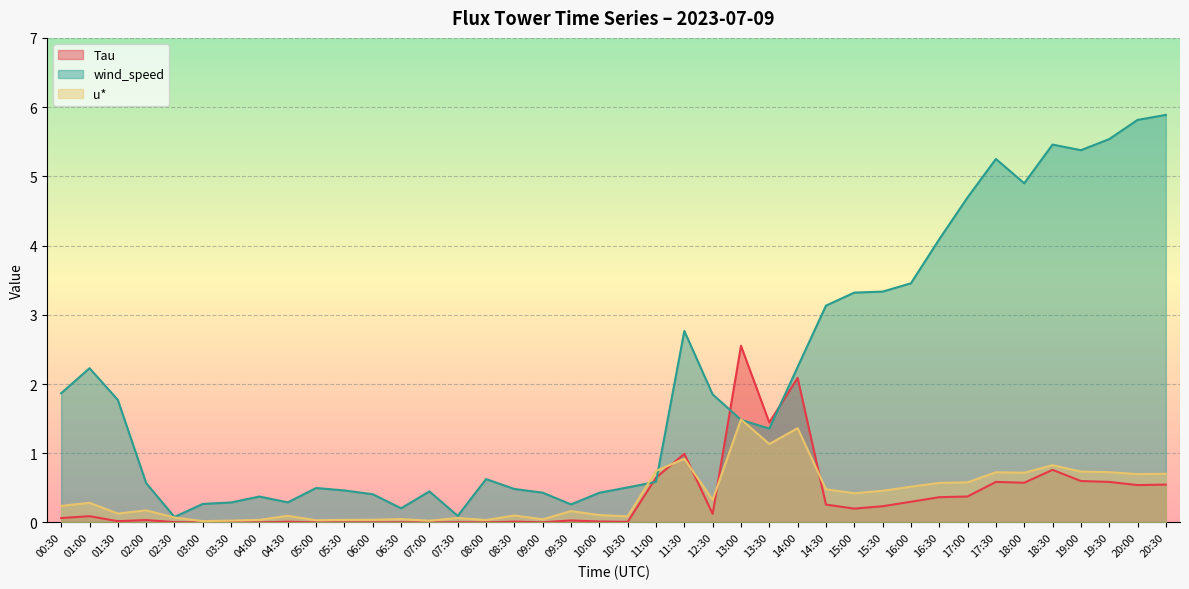

At which category is the sum across all series the highest?

20:30